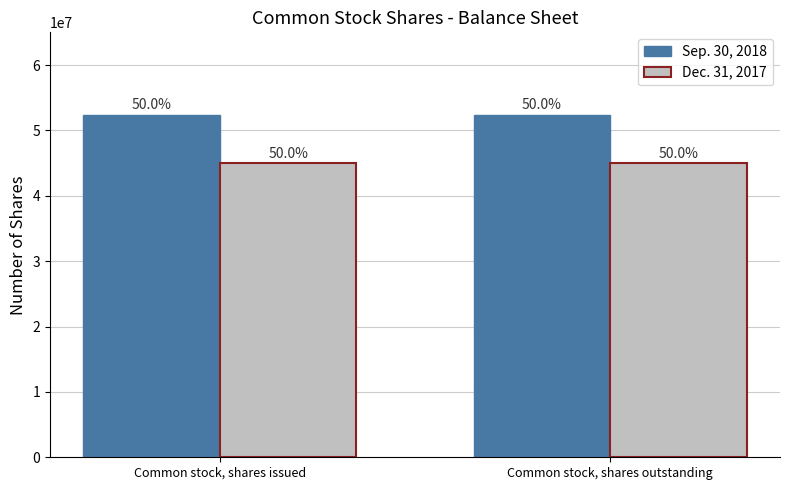

What are all the series names shown in the legend?

Sep. 30, 2018, Dec. 31, 2017